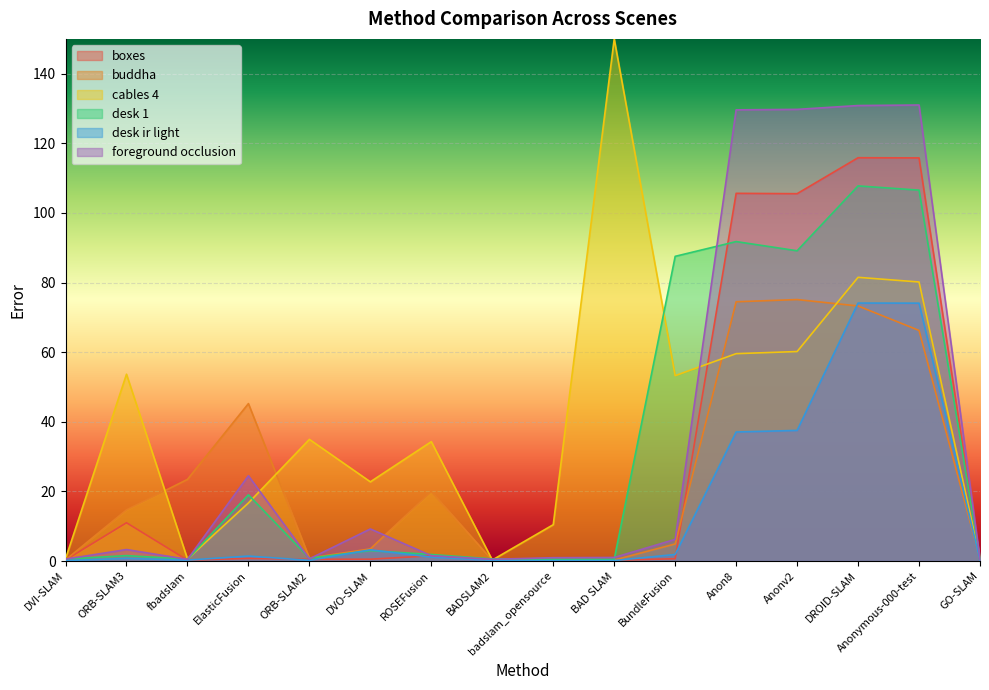

At which category is the sum across all series the highest?

DROID-SLAM